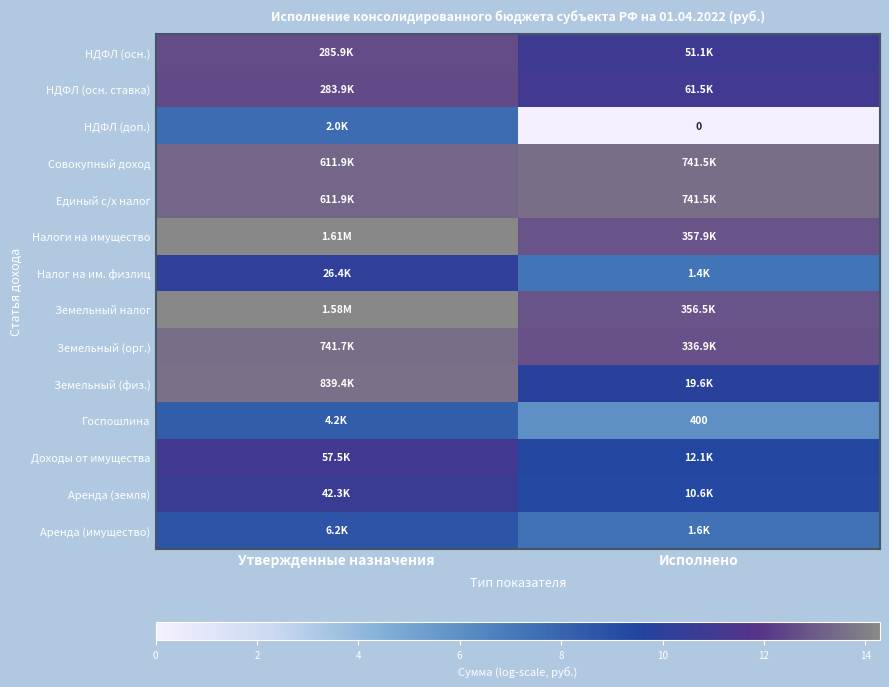

List the series in order of their peak value, highest first.

Налоги на имущество, Земельный налог, Земельный (физ.), Земельный (орг.), Совокупный доход, Единый с/х налог, НДФЛ (осн.), НДФЛ (осн. ставка), Доходы от имущества, Аренда (земля), Налог на им. физлиц, Аренда (имущество), Госпошлина, НДФЛ (доп.)